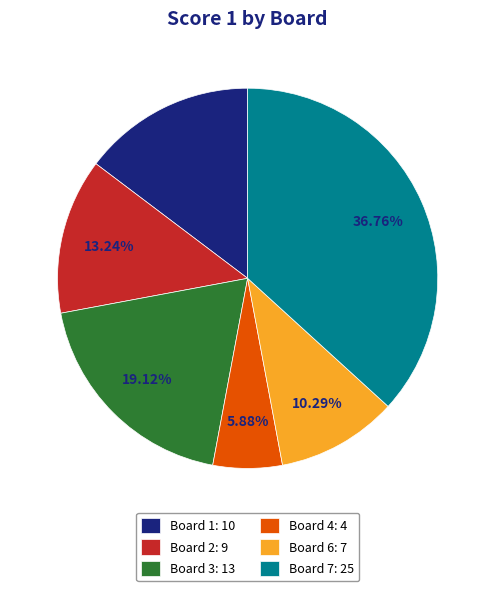

Approximately how many times larger is the value at Board 7: 25 compared to Board 1: 10?

2.5